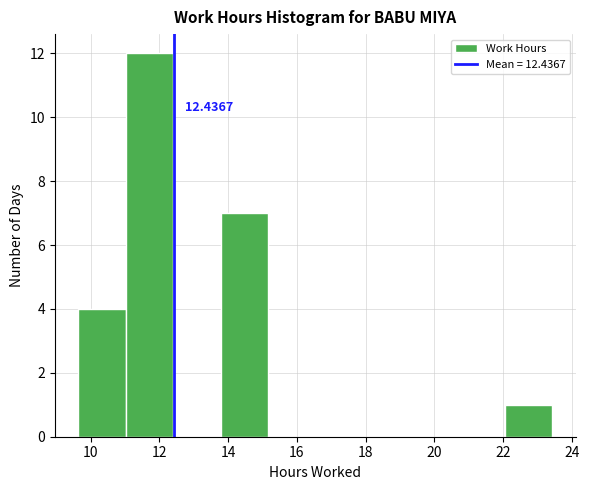

Over which range of the x-axis is the bar tallest?

11.0 to 12.4